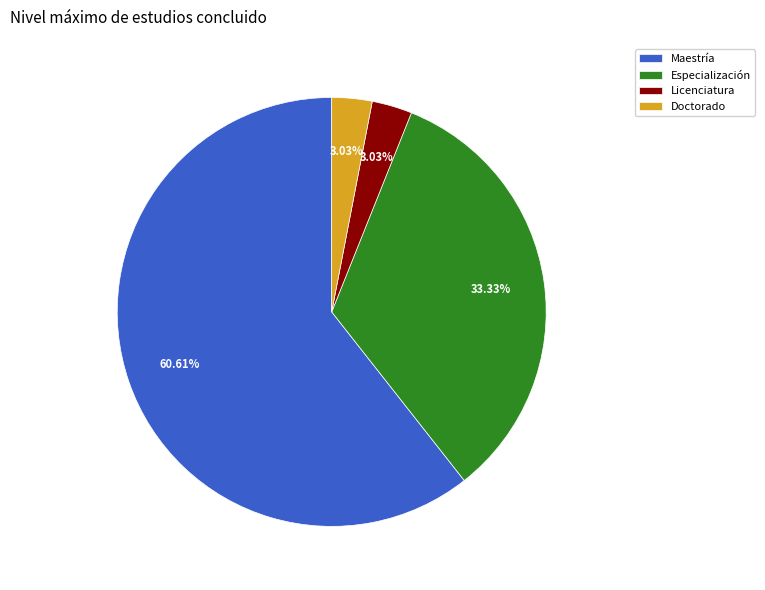

Which category has the biggest portion of the pie?

Maestría